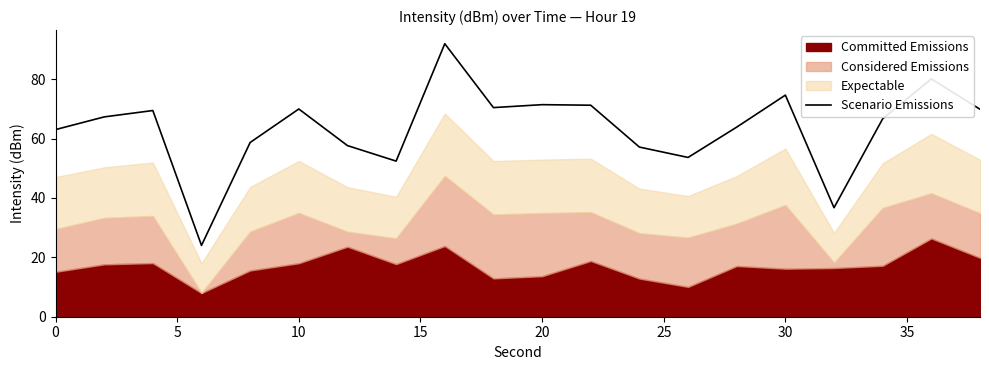

What is the average value?

63.5